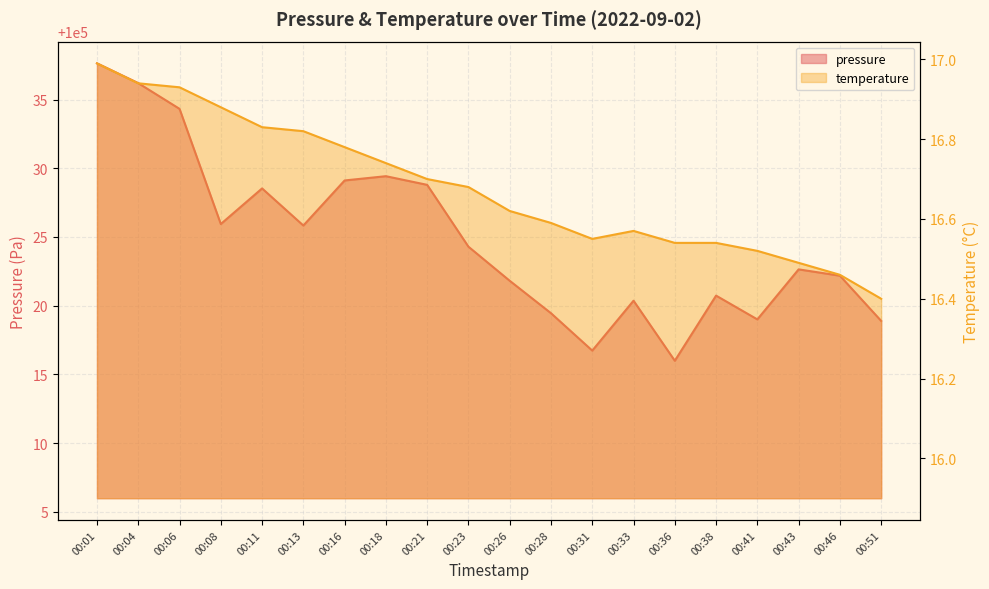

Which category has the lowest value in the pressure series?

00:36